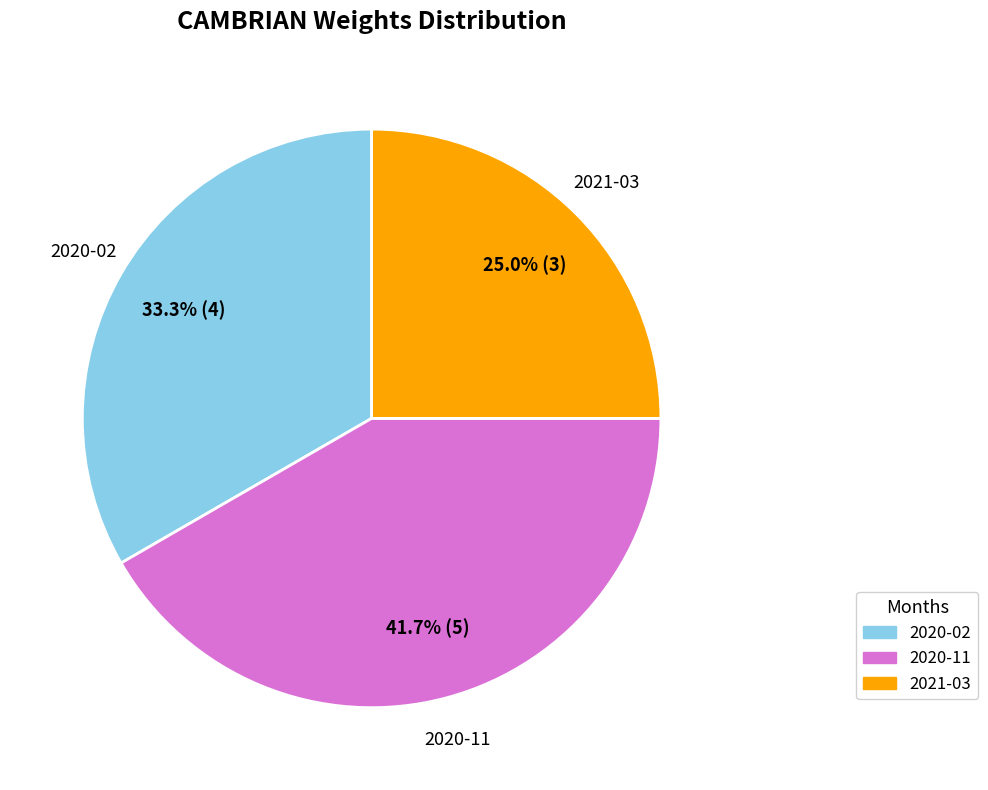

Rank the categories by value from lowest to highest.

2021-03, 2020-02, 2020-11